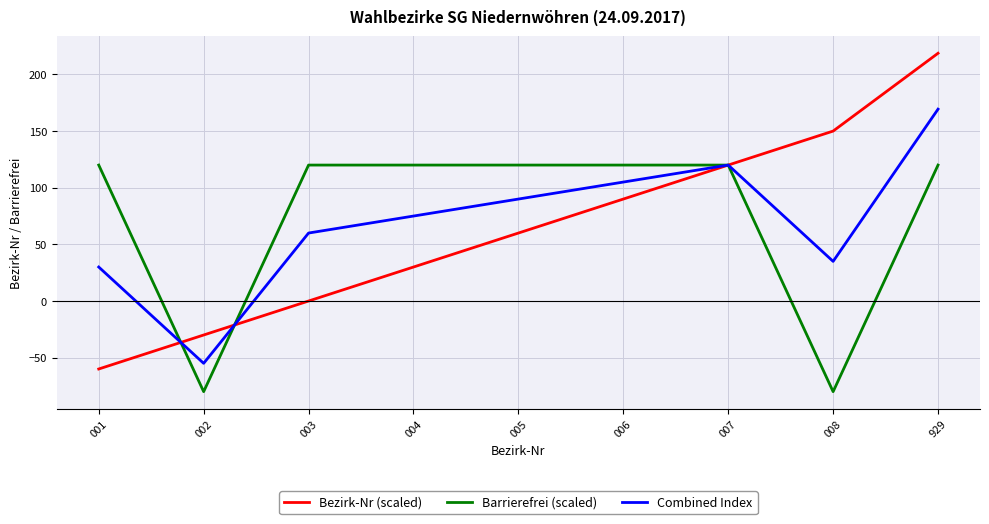

List the labels in order of Bezirk-Nr (scaled) value, smallest first.

001, 002, 003, 004, 005, 006, 007, 008, 929